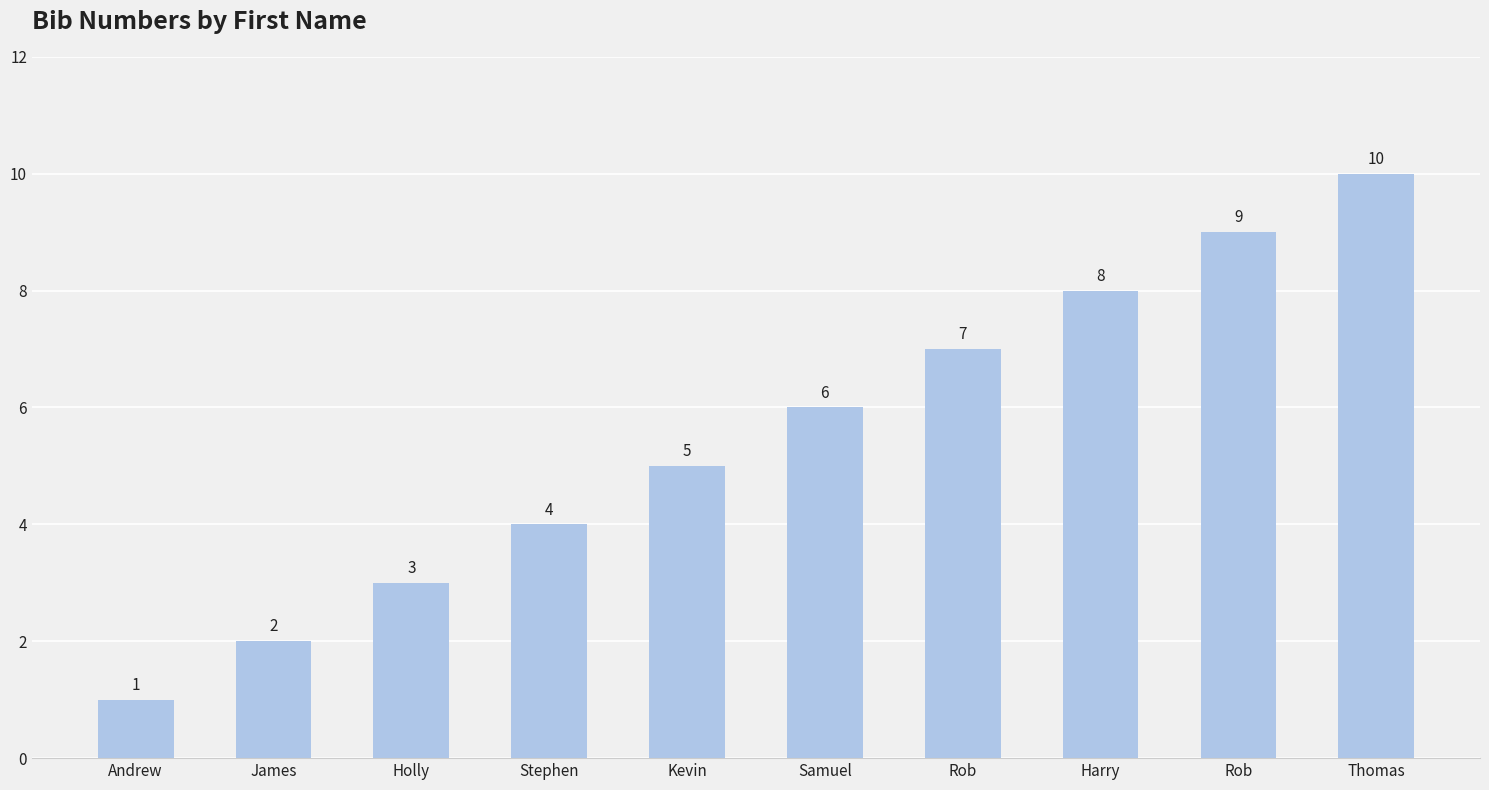

At which label does the data first exceed 6?

Rob